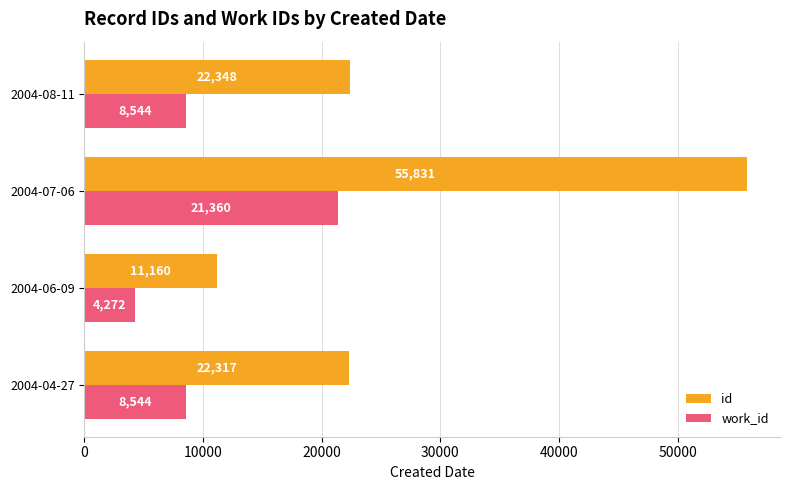

What is the average value of the work_id series?

10680